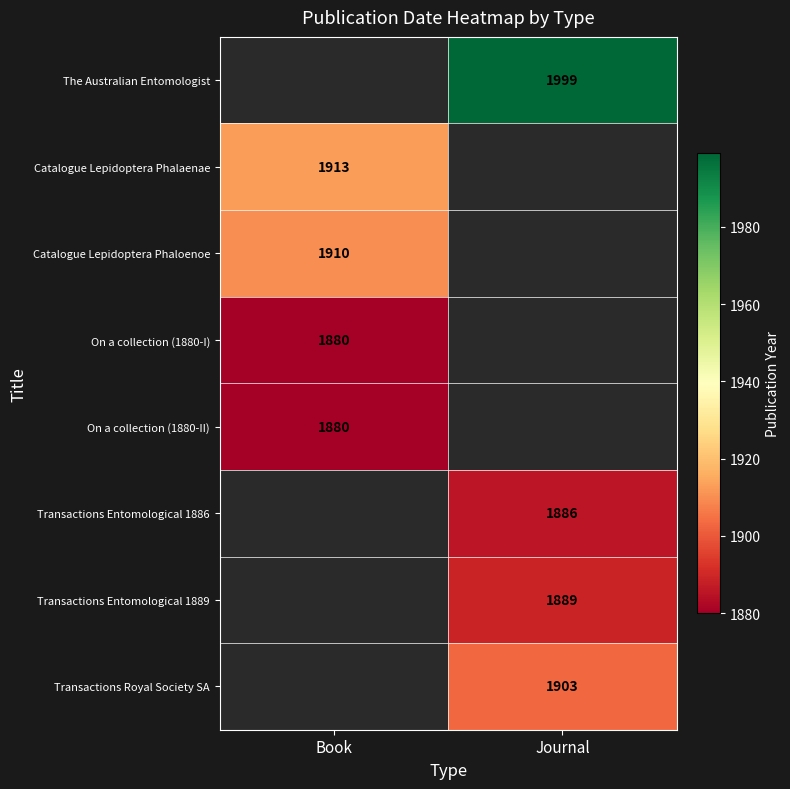

How many distinct data groups are displayed?

8